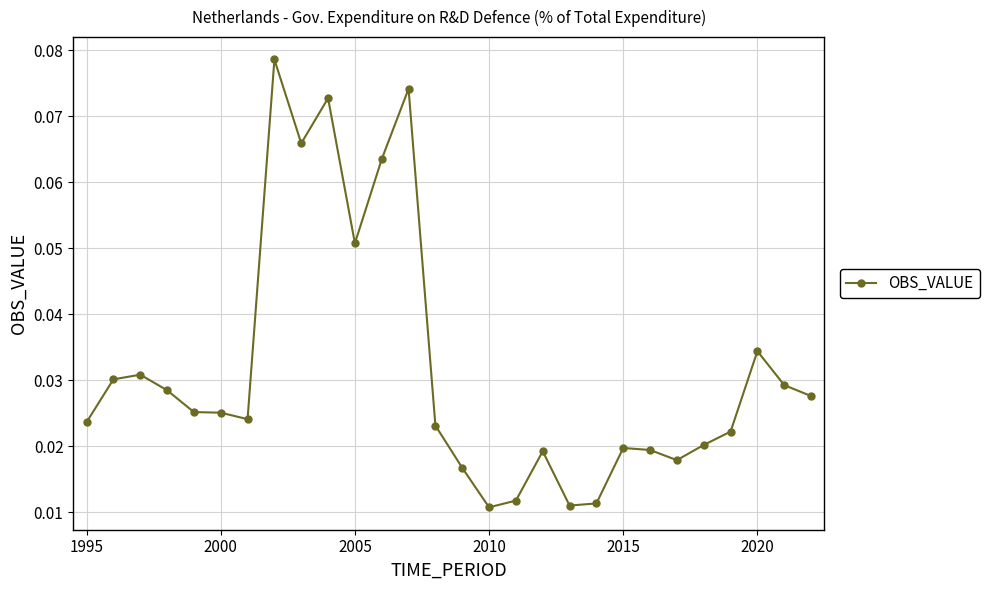

How many values are between 0 and 1?

28